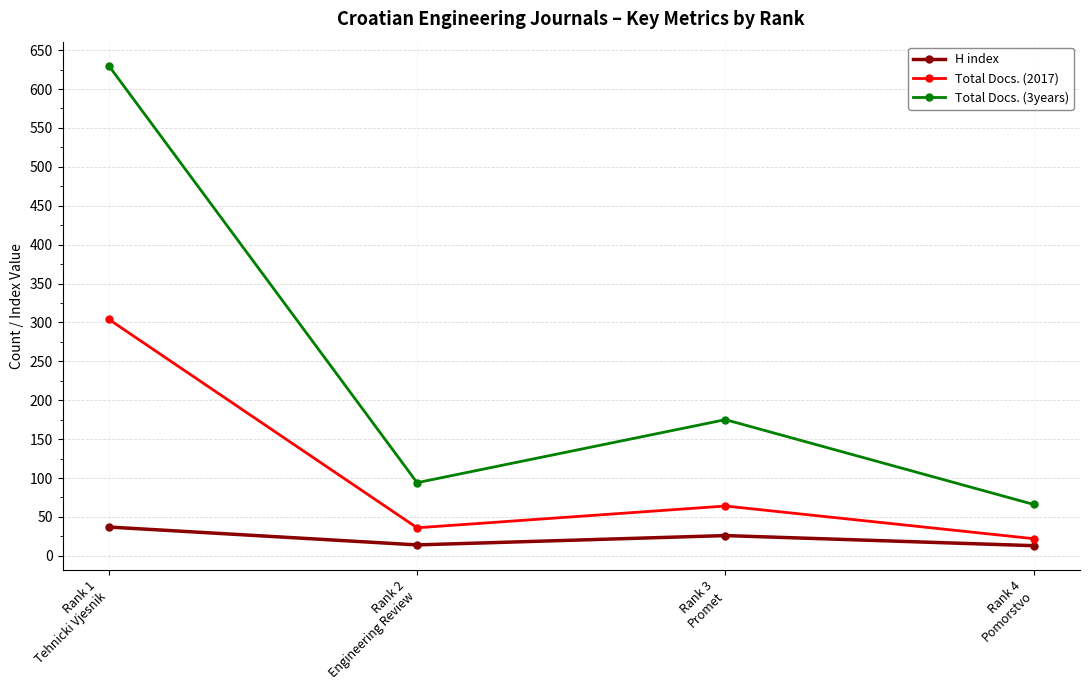

Count the number of data series in this chart.

3